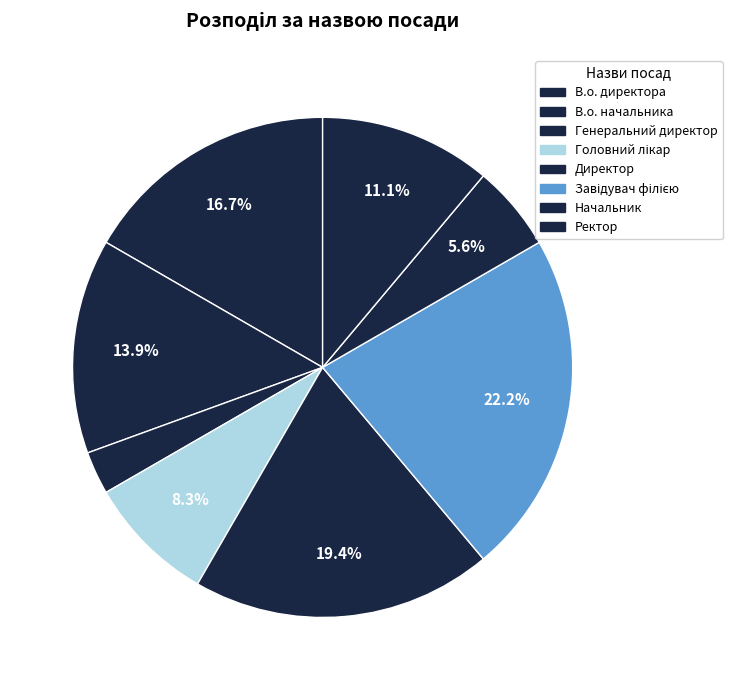

How many slices are in this pie chart?

8